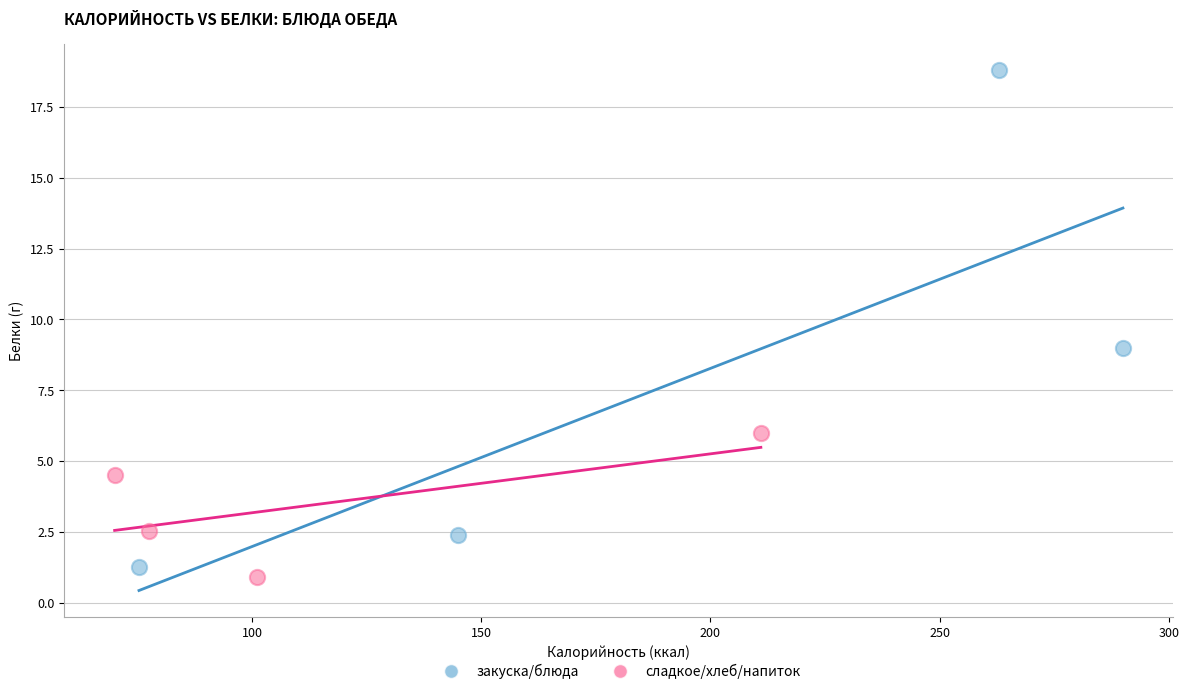

Which series contains the lowest Y value?

сладкое/хлеб/напиток